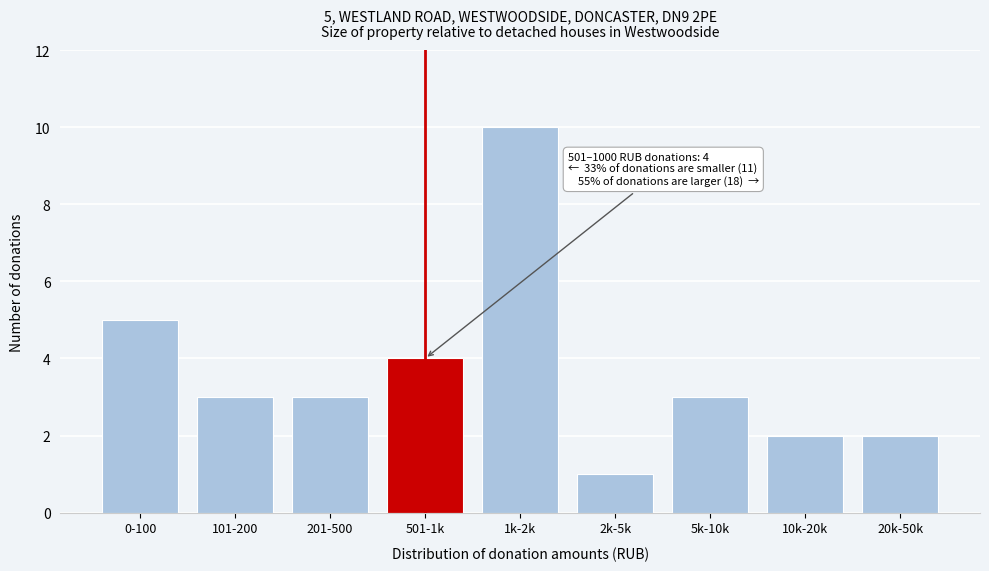

Reading right to left, list all the values displayed in this chart.

2	2	3	1	10	4	3	3	5